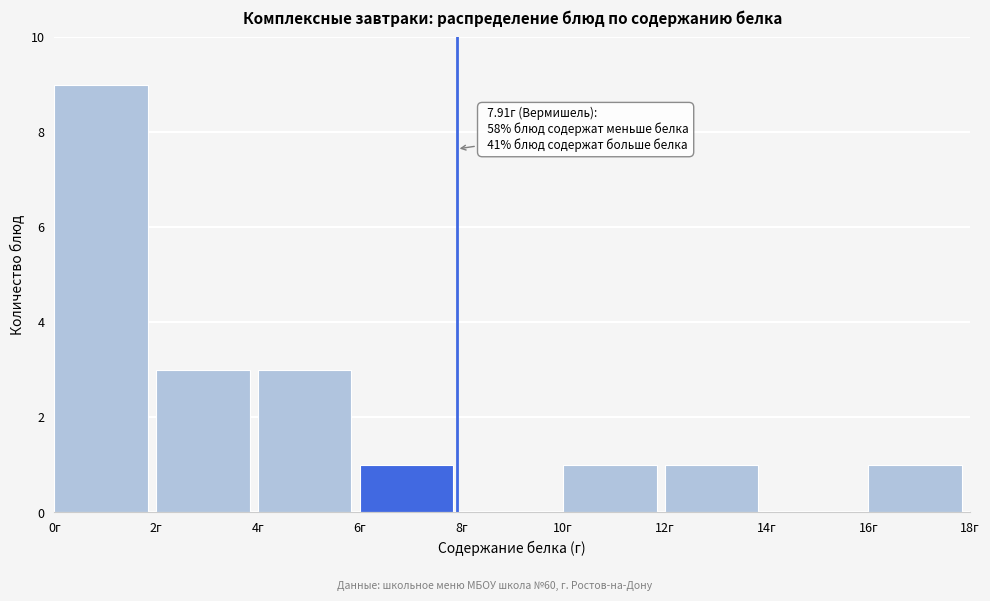

Over which range of the x-axis is the bar tallest?

0 to 2